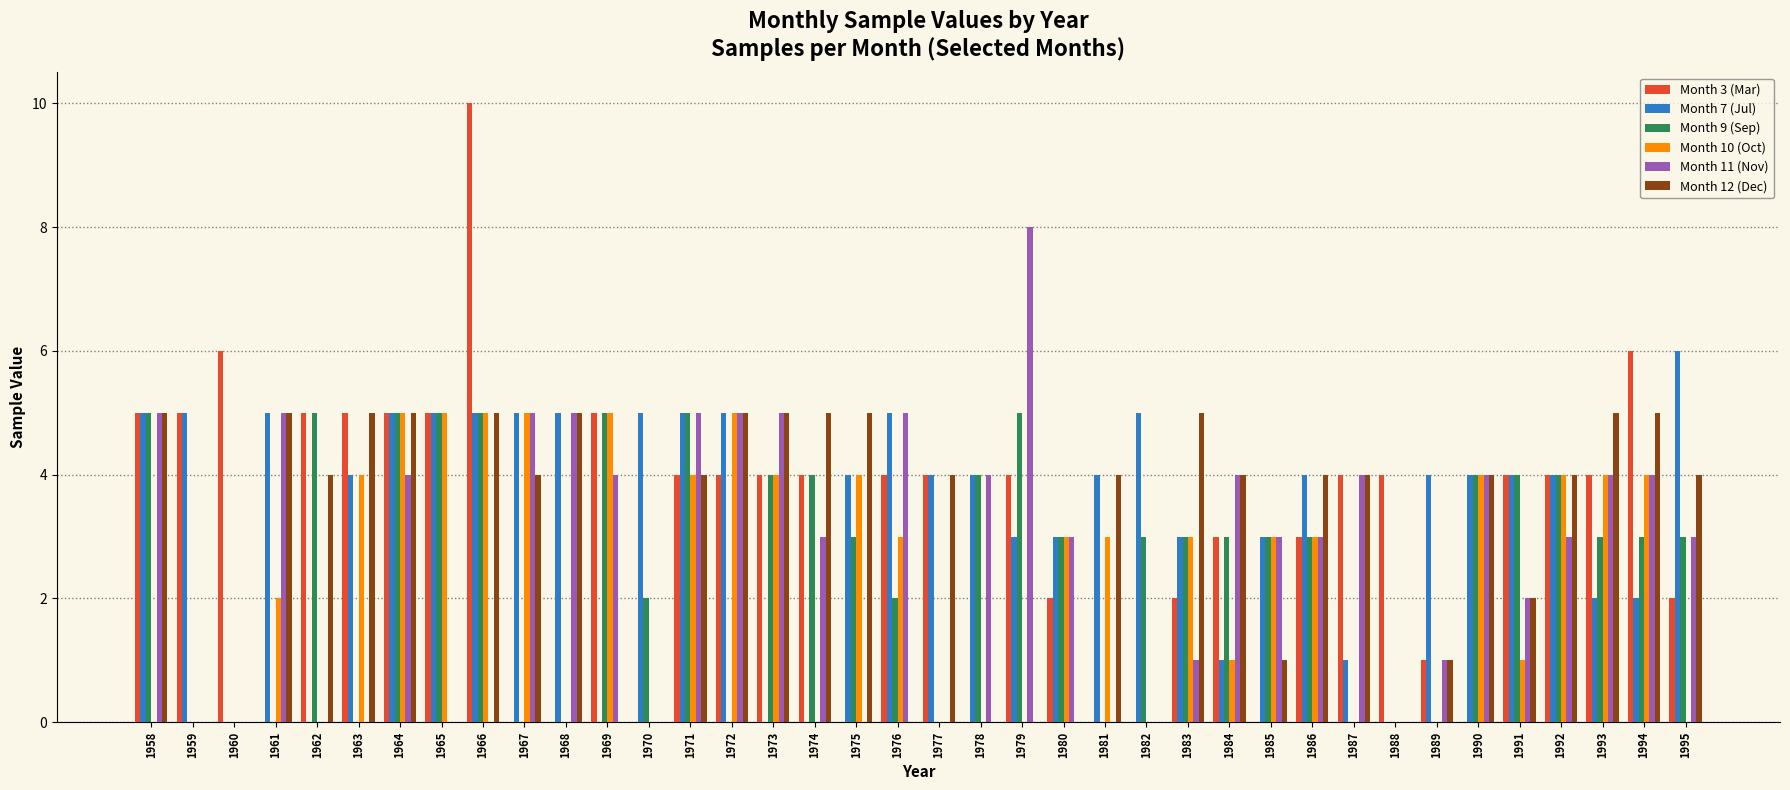

What is the highest value of the Month 11 (Nov) series?

8